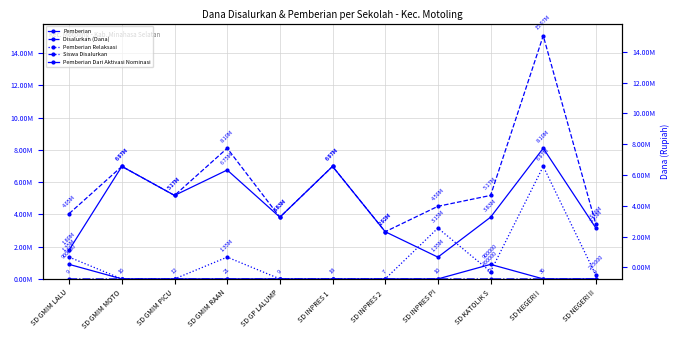

How many distinct data groups are displayed?

5